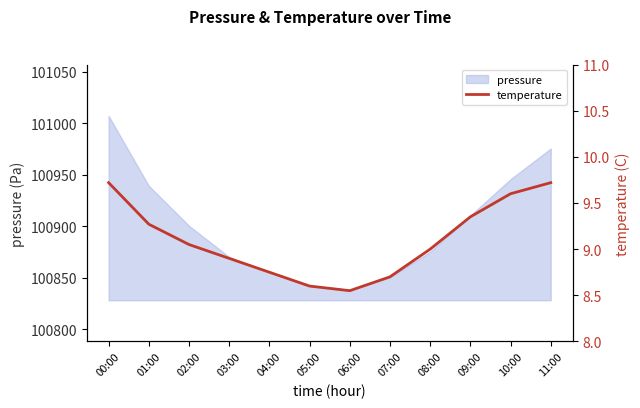

Between 09:00 and 02:00, which is larger?

09:00